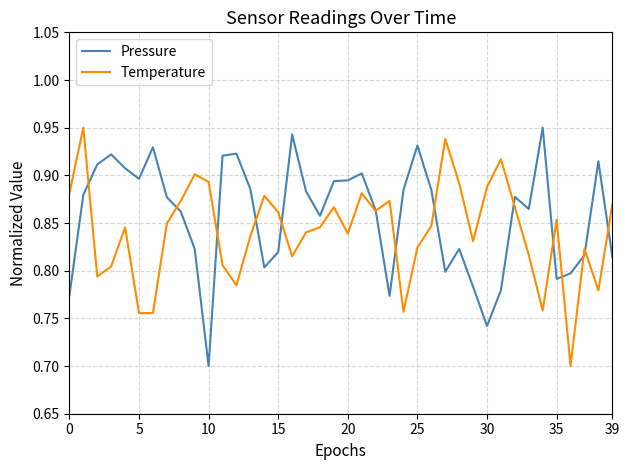

List the series in order of their overall mean, highest first.

Pressure, Temperature